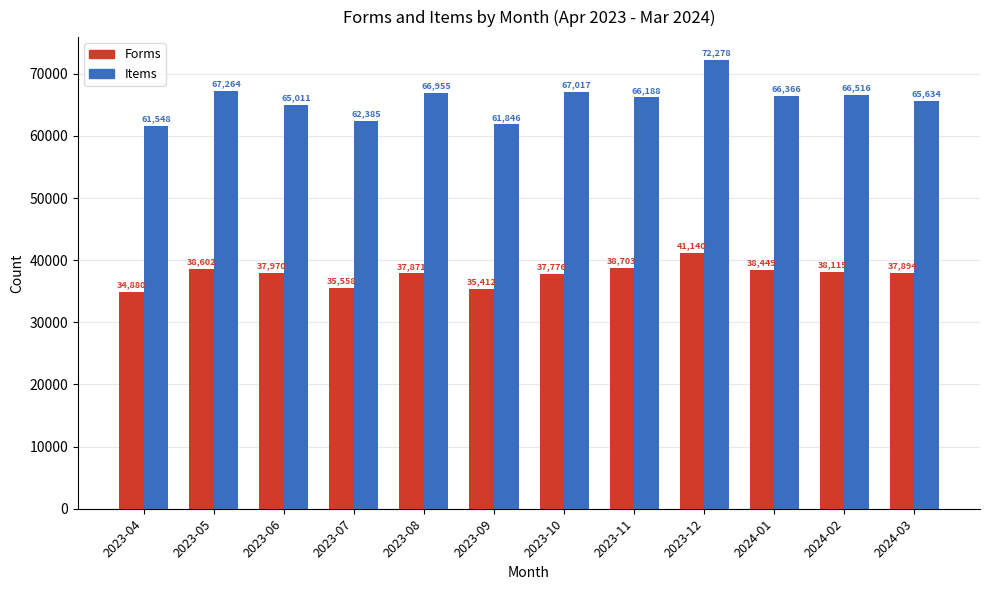

What is the label of the 11th bar from the left?

2024-02